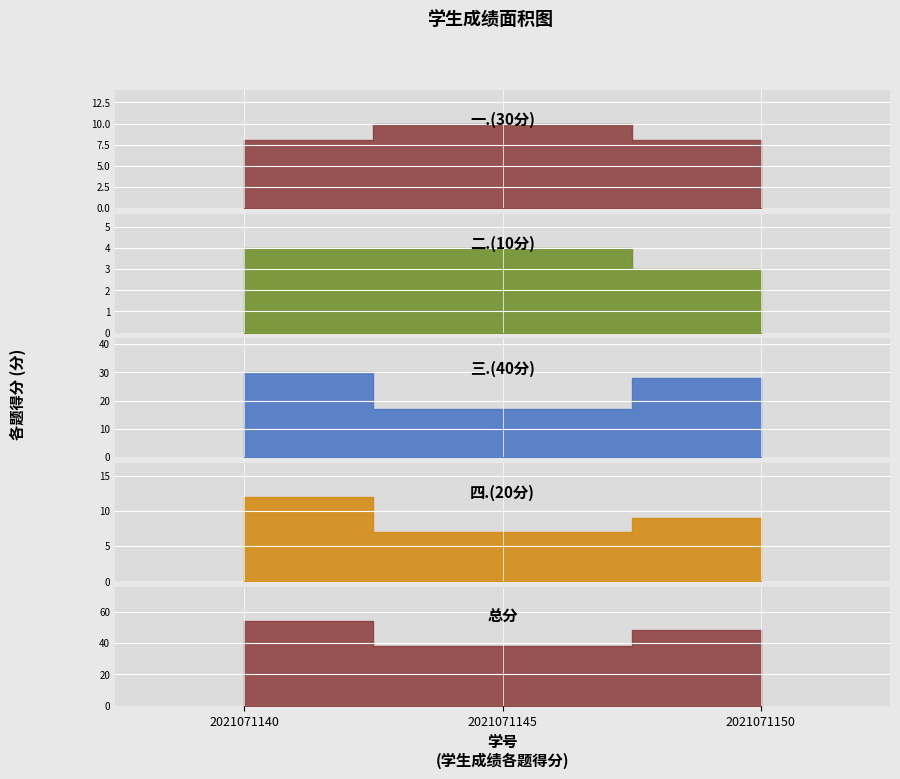

Which has a higher value, 2021071145 or 2021071140?

2021071145